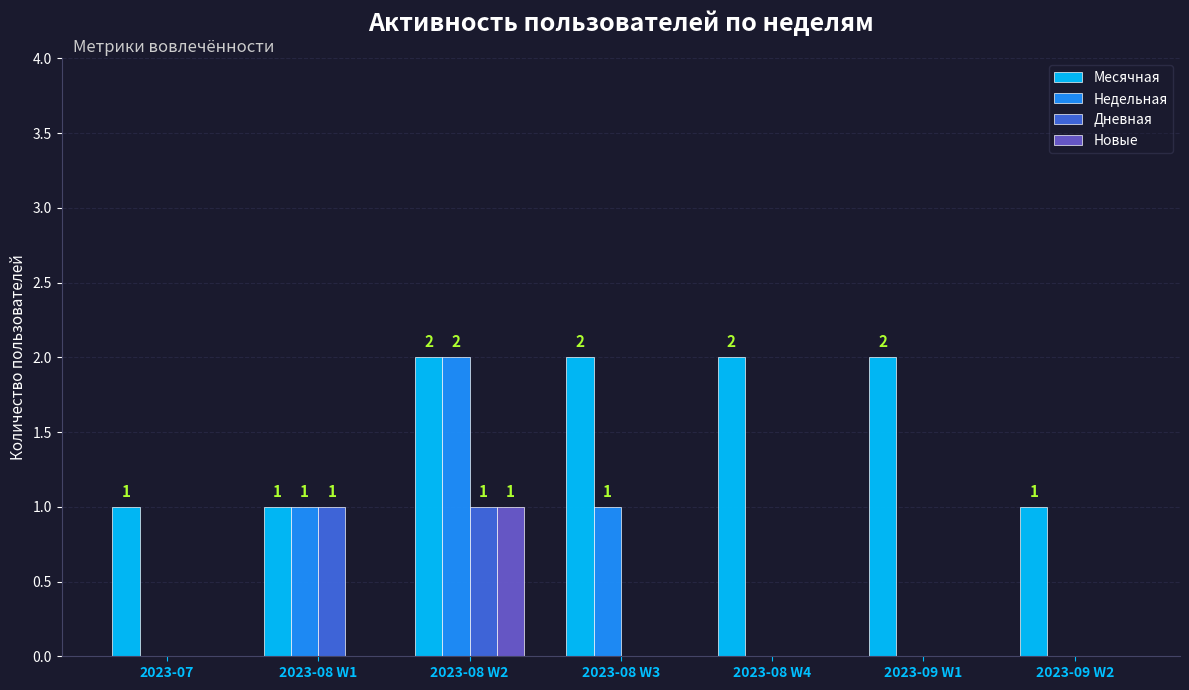

What are all the series names shown in the legend?

Месячная, Недельная, Дневная, Новые